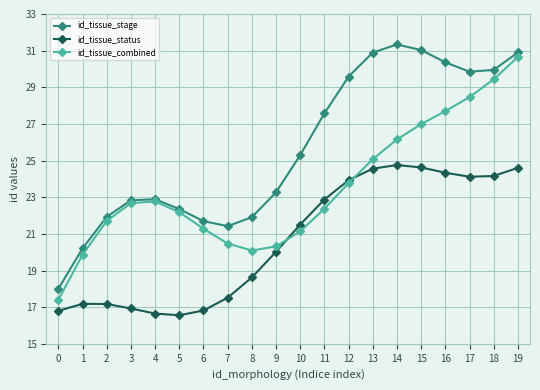

The value of id_tissue_combined at 15 is 37.6. True or false?

False